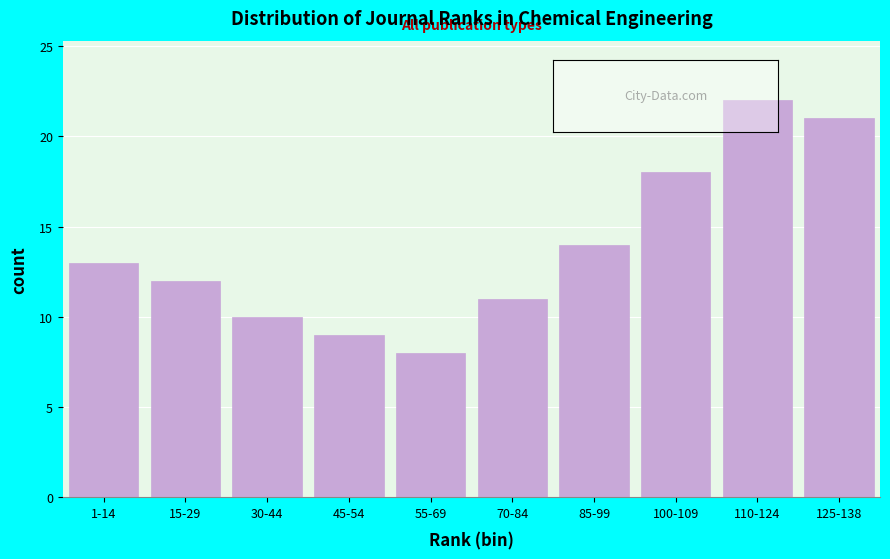

Reading left to right, list all the values displayed in this chart.

1-14=13	15-29=12	30-44=10	45-54=9	55-69=8	70-84=11	85-99=14	100-109=18	110-124=22	125-138=21